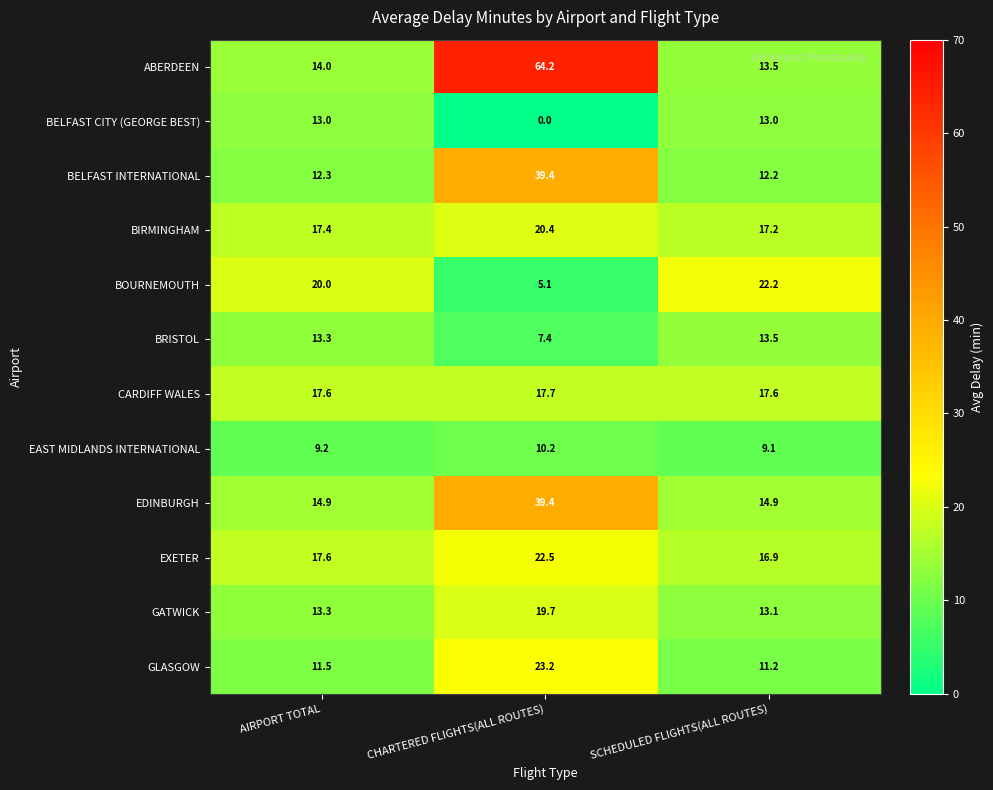

At which category is the sum across all series the highest?

CHARTERED FLIGHTS(ALL ROUTES)